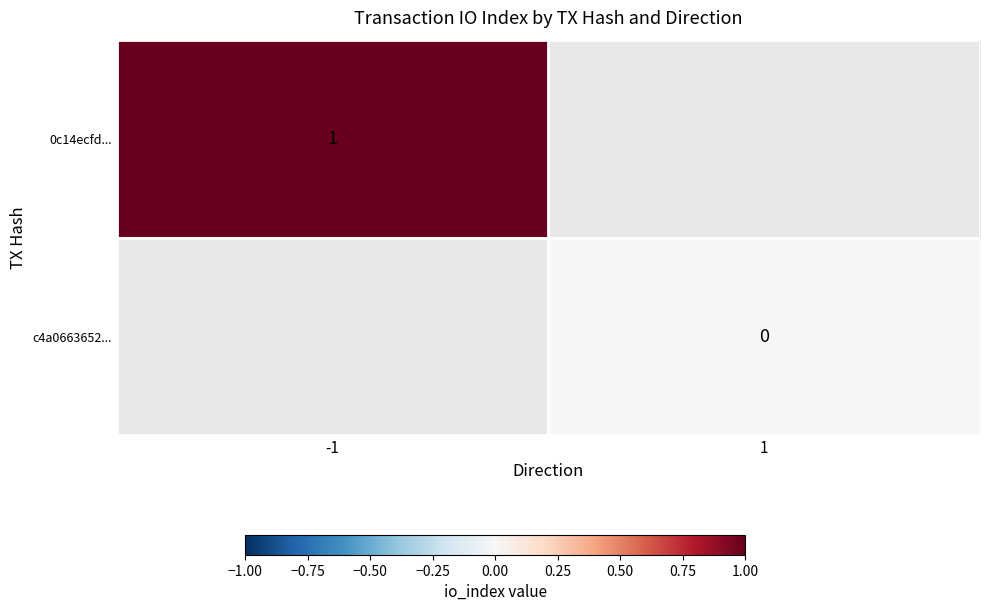

List the labels in order of c4a0663652... value, largest first.

-1, 1